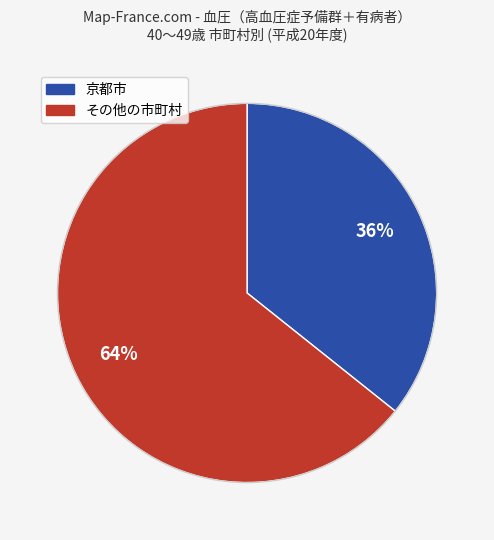

Is there a majority slice in this chart?

Yes